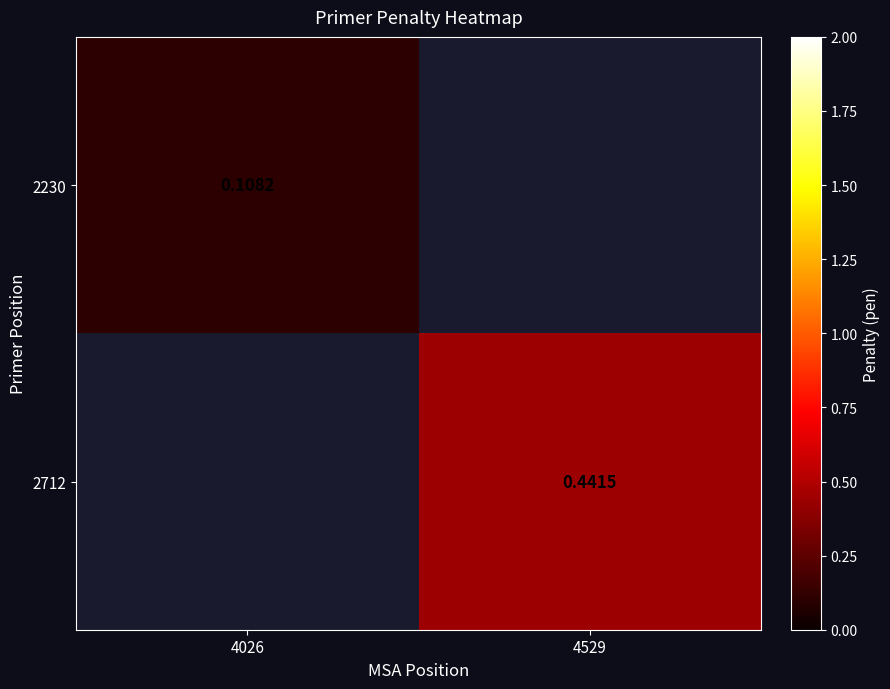

Between 4529 and 4026, which is larger?

4026